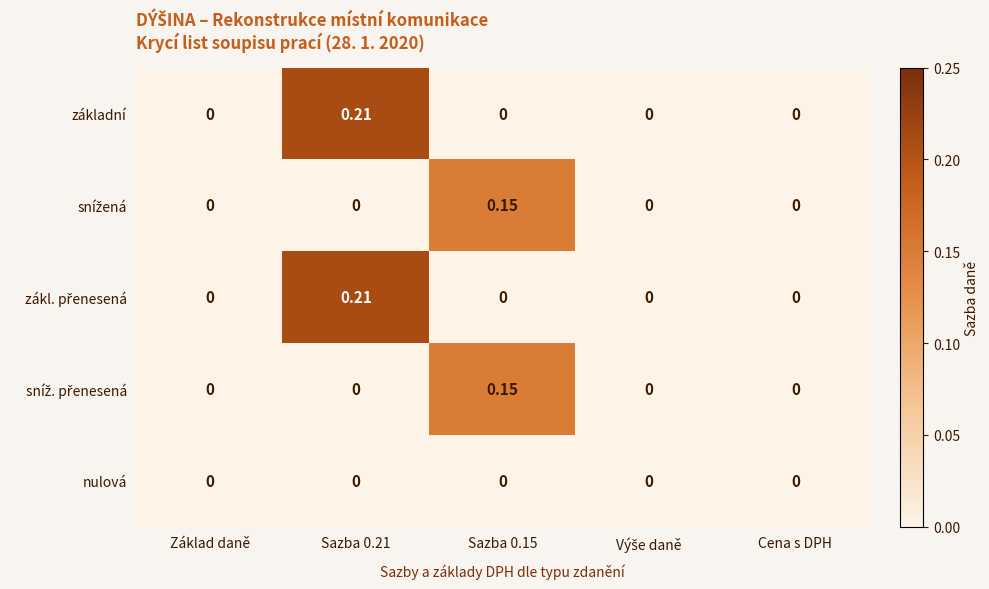

What is the total value across all series at Sazba 0.15?

0.3